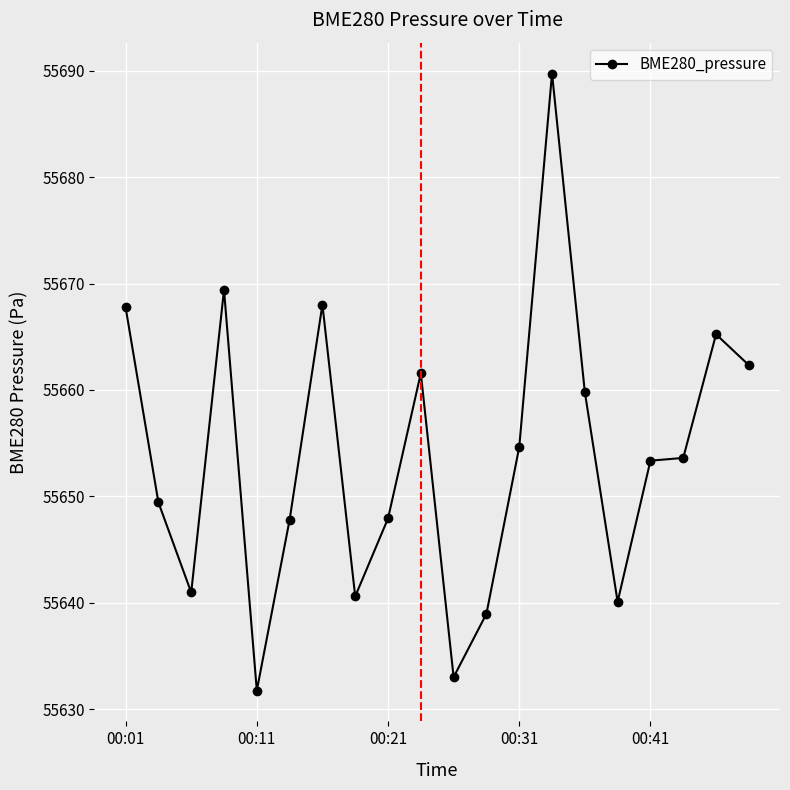

What is the sum of all values?

1113075.9